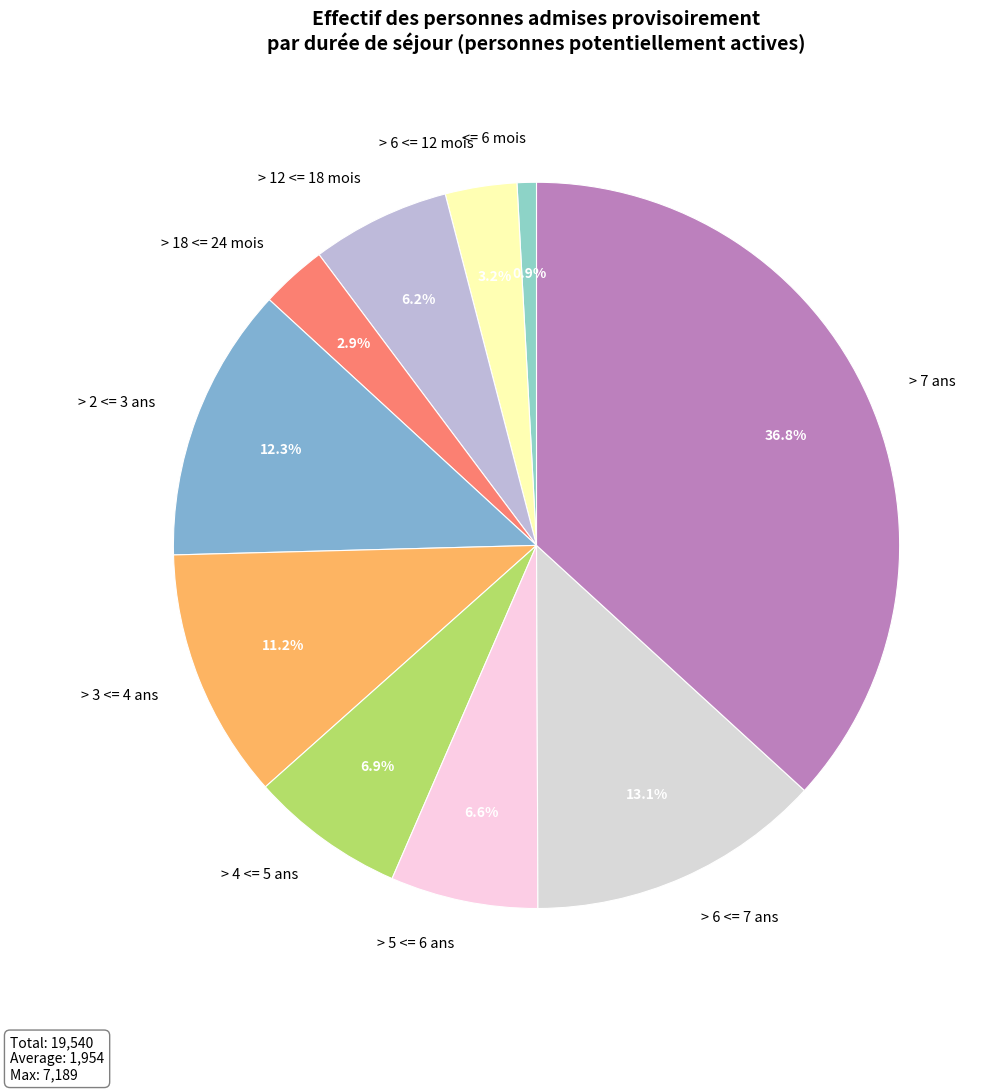

To the nearest percent, what is the difference between the largest and smallest slice percentages?

36%